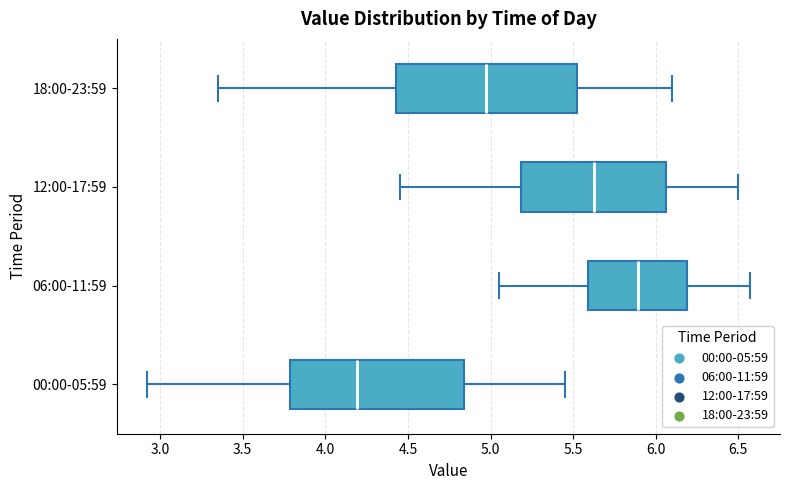

Which box has the furthest to the right median line?

06:00-11:59